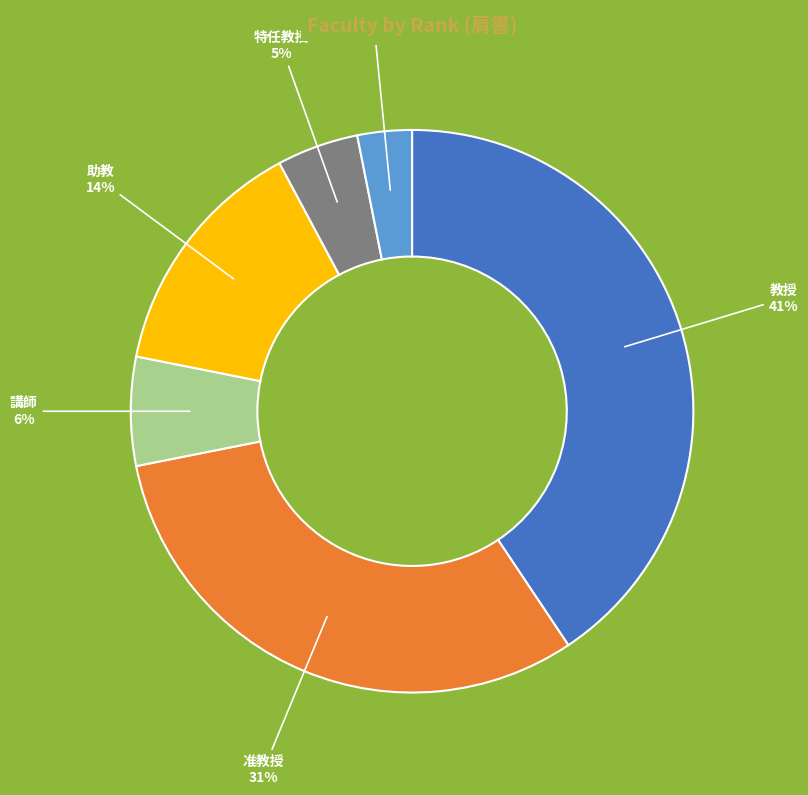

Combined, do 特任教授 5% and 准教授 31% account for over 50%?

No